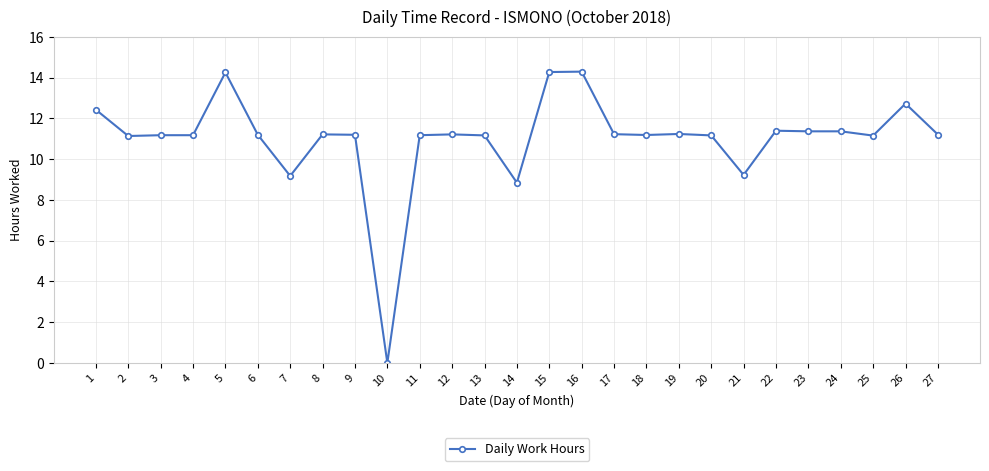

What value does the data have at 1?

12.4